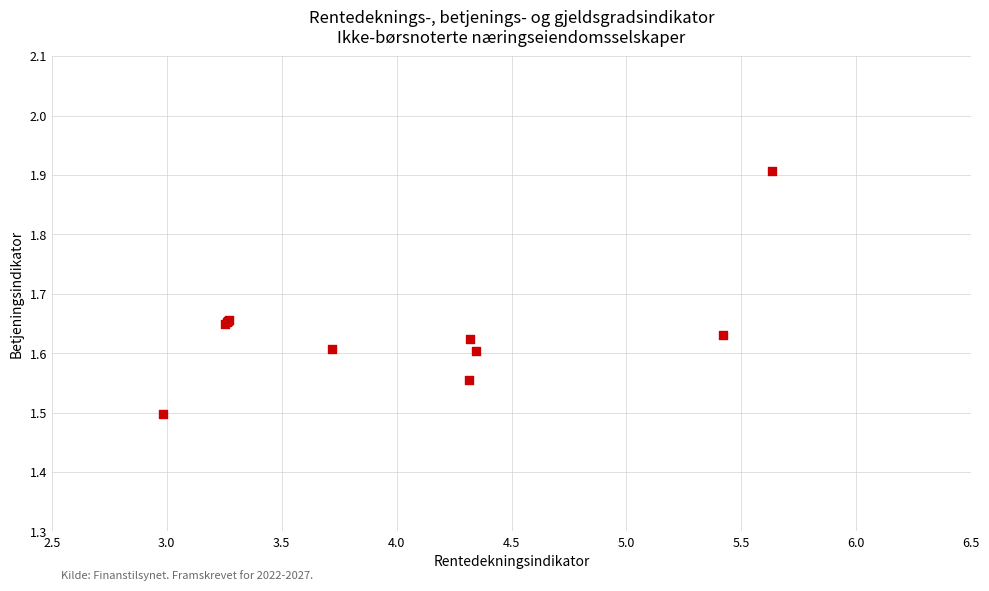

What Y value in the scatter plot is closest to 1?

1.5